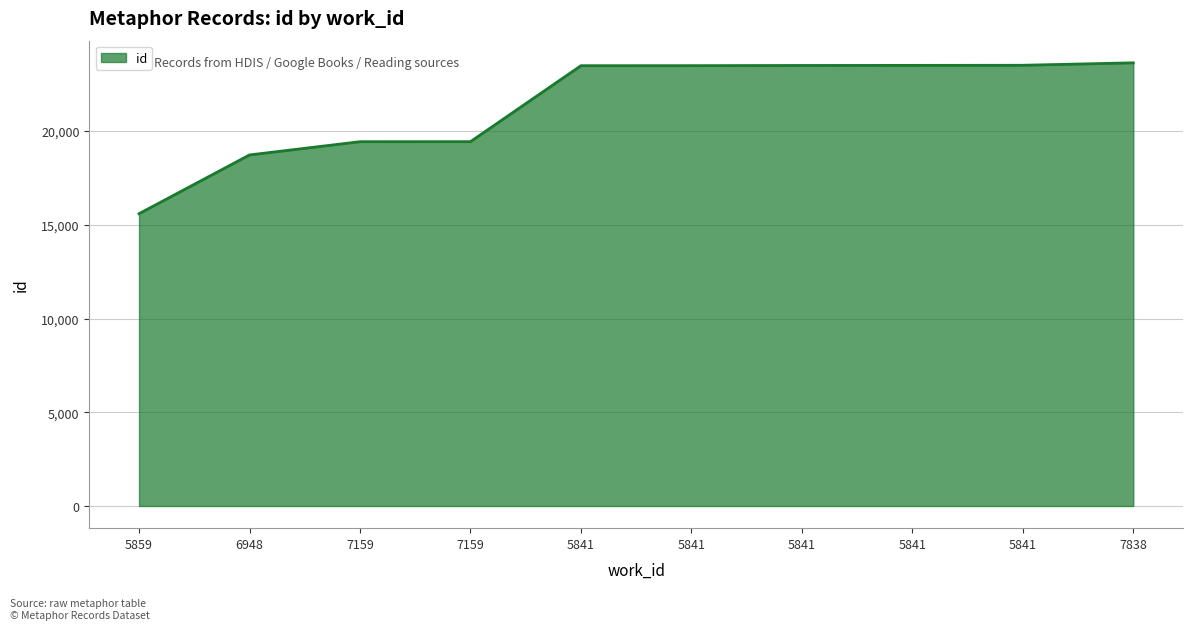

Reading right to left, transcribe all the data shown in this chart.

23639	23509	23503	23499	23488	23486	19434	19432	18726	15593